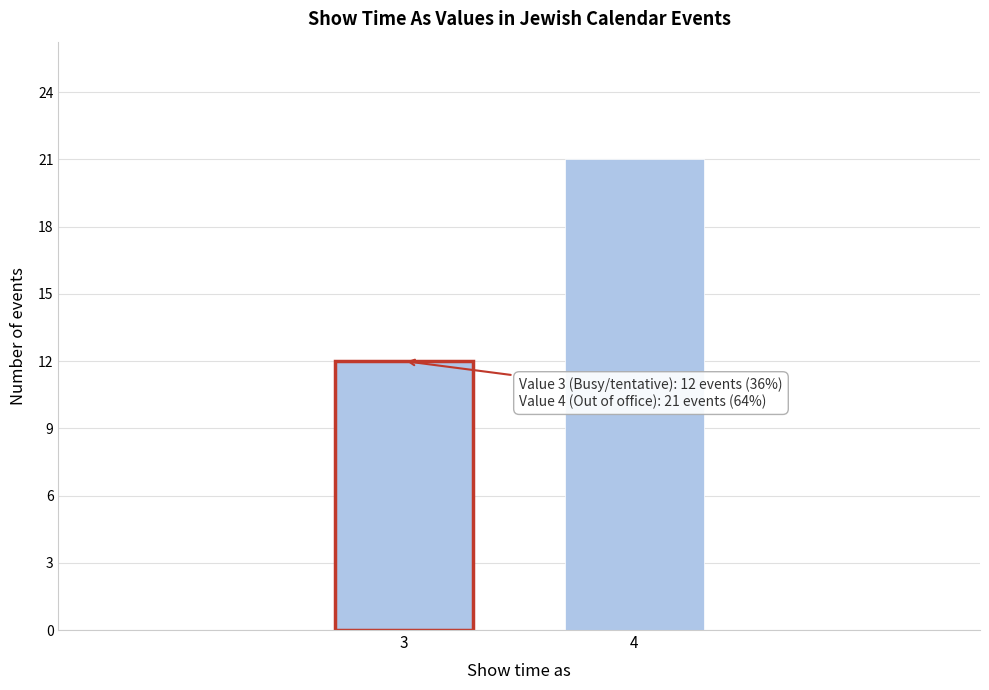

Reading right to left, extract all data points from this chart.

4=21	3=12